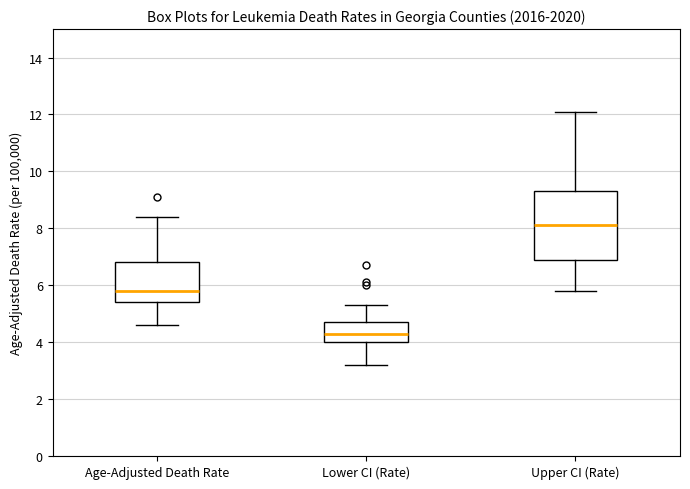

Where does the lower whisker of the box for Age-Adjusted Death Rate end on the y-axis? The values are not printed on the chart, so give them approximately, as read against the axis.

4.6